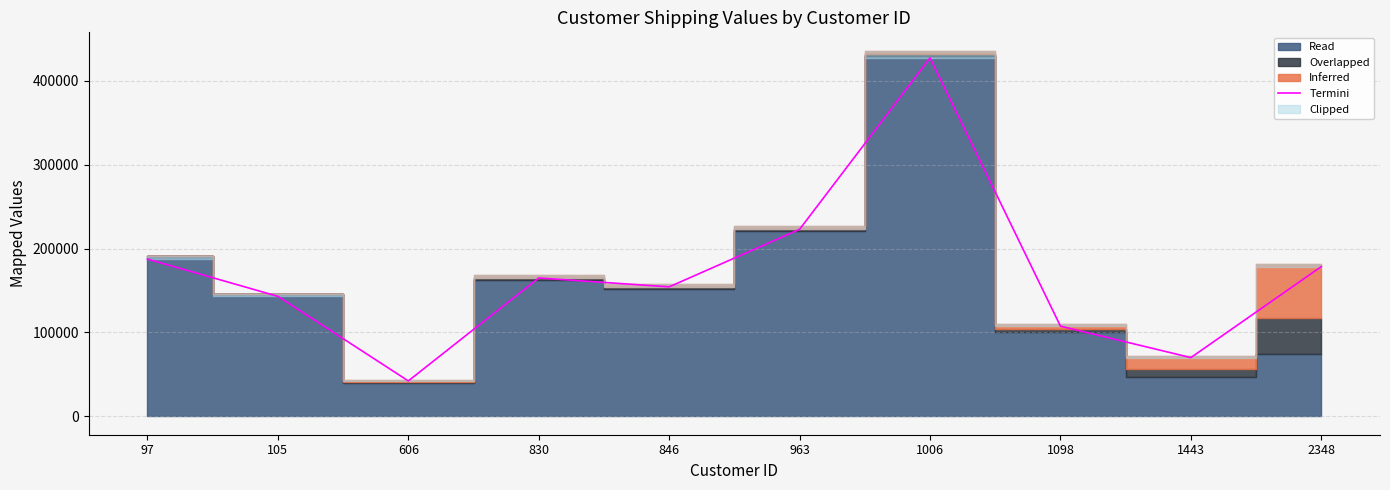

Which category has the lowest value across all series?

606